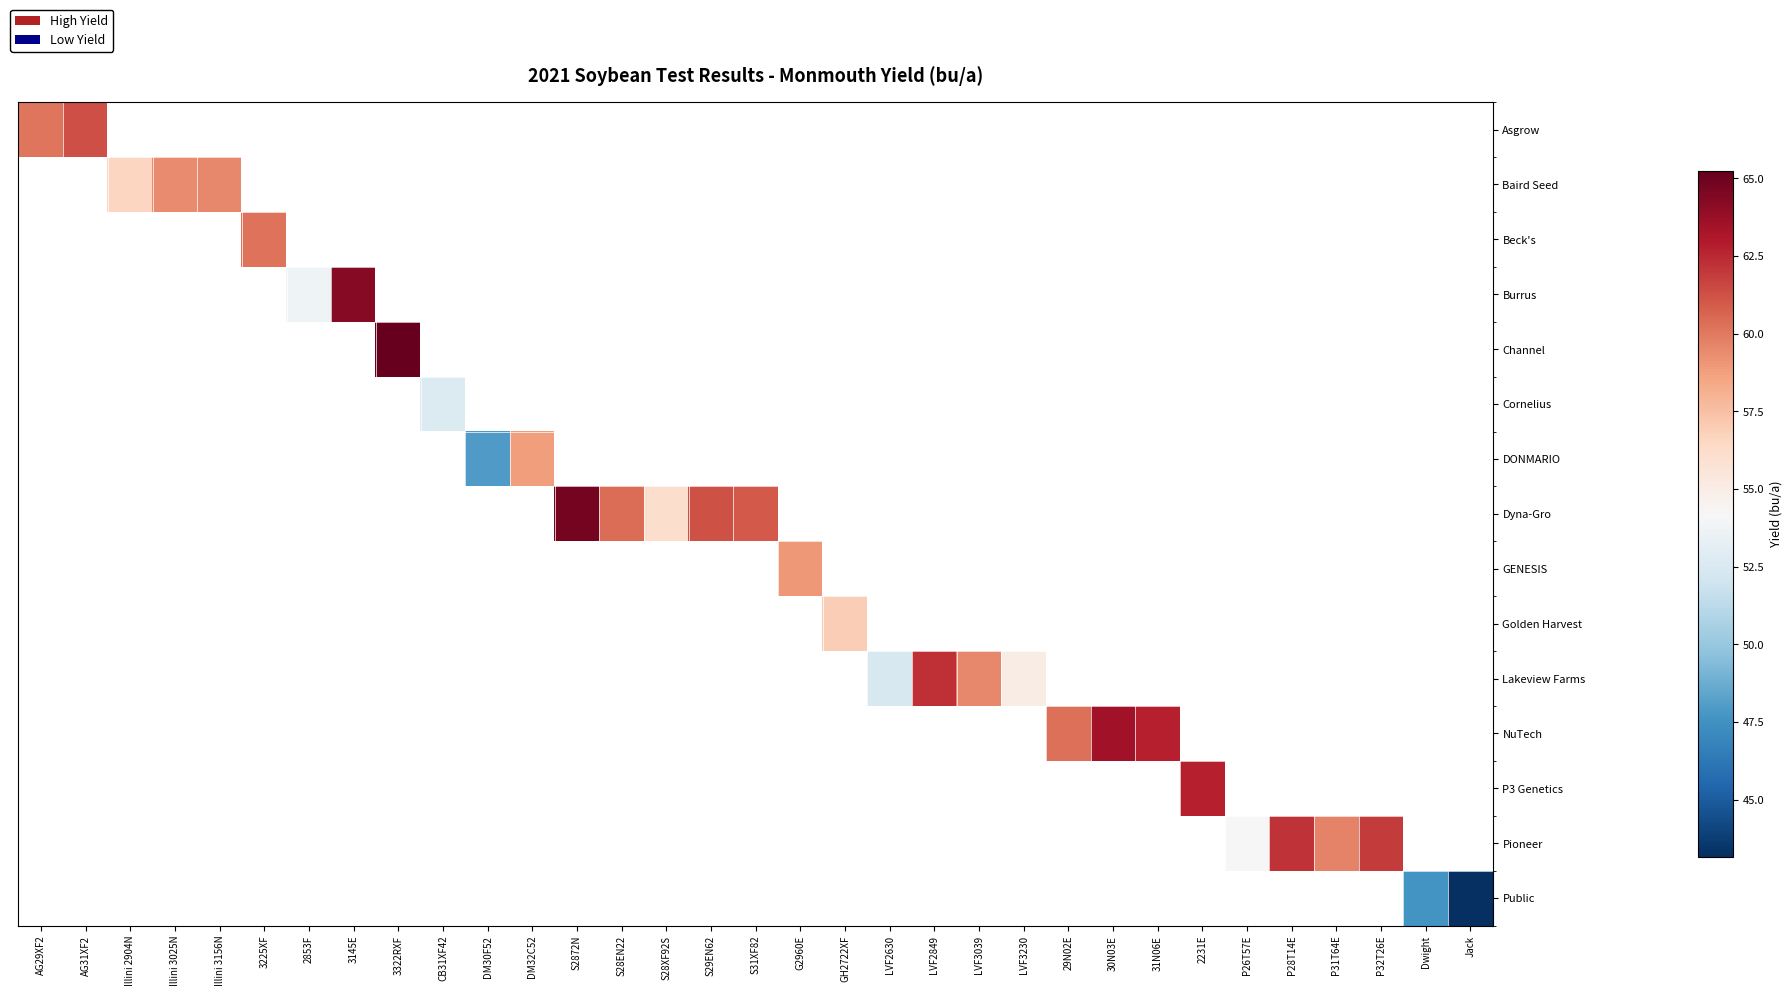

At how many categories does at least one series exceed 52?

30